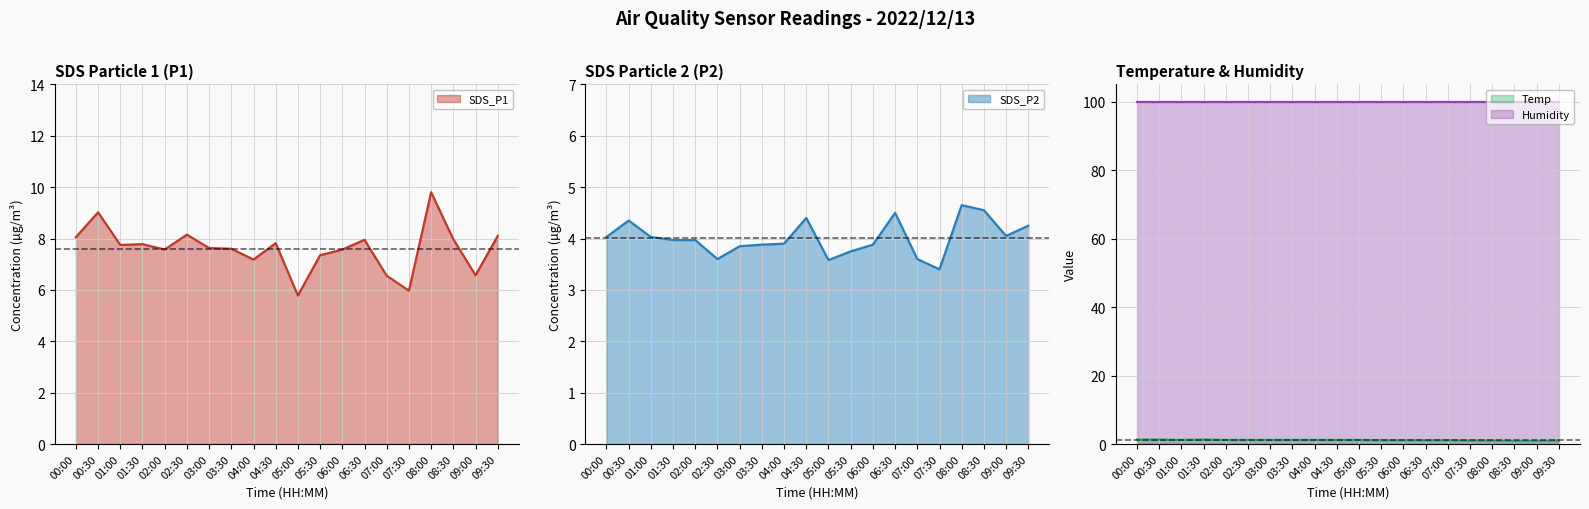

True or false: Temp (line) and SDS_P1 (line) cross at least once.

False